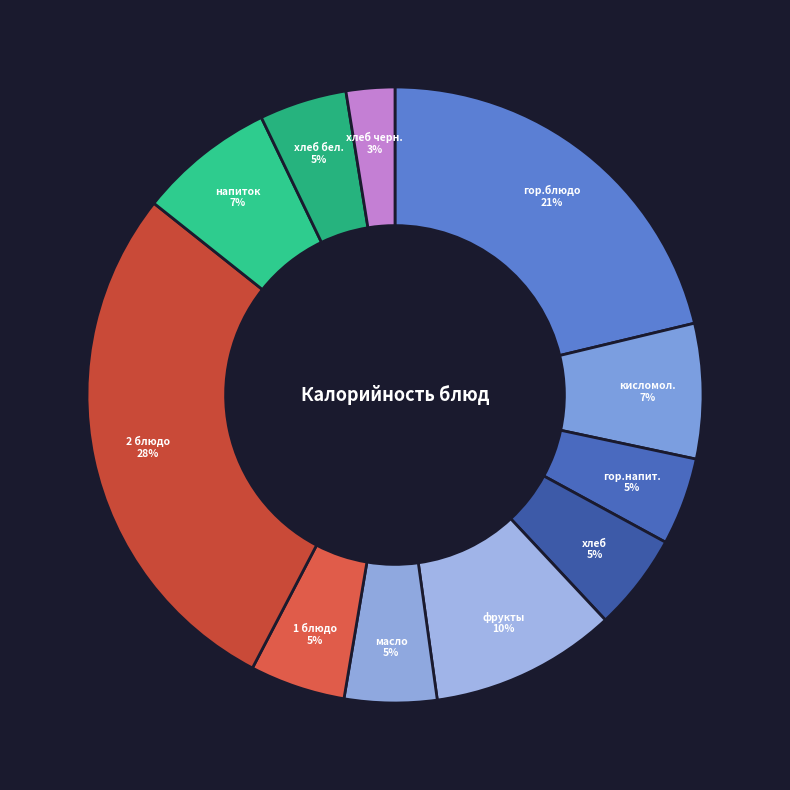

How many segments does this pie chart have?

11